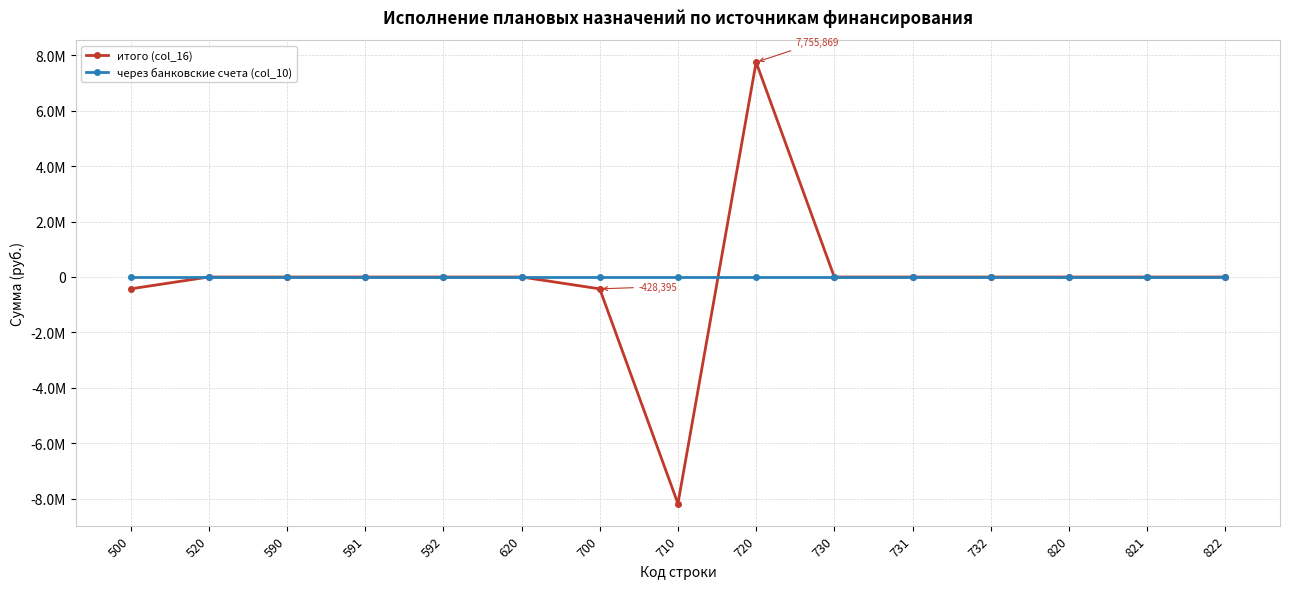

What are all the series names shown in the legend?

итого (col_16), через банковские счета (col_10)